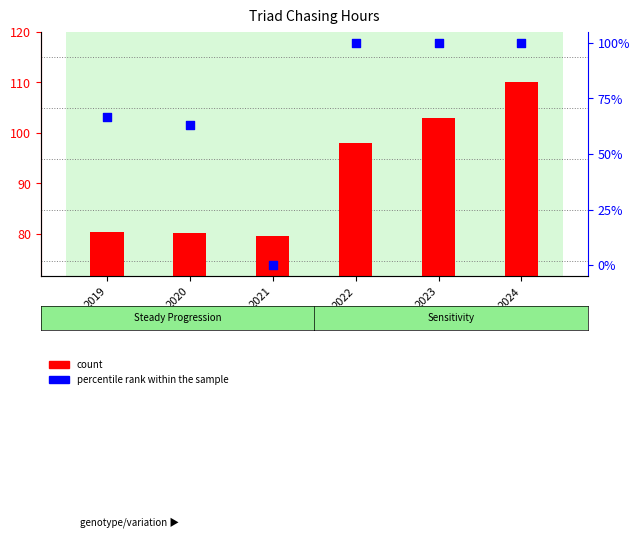

At how many categories does at least one series exceed 50?

6